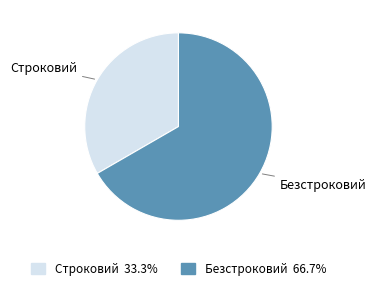

What is the ratio of the value at Строковий to the value at Безстроковий?

0.5